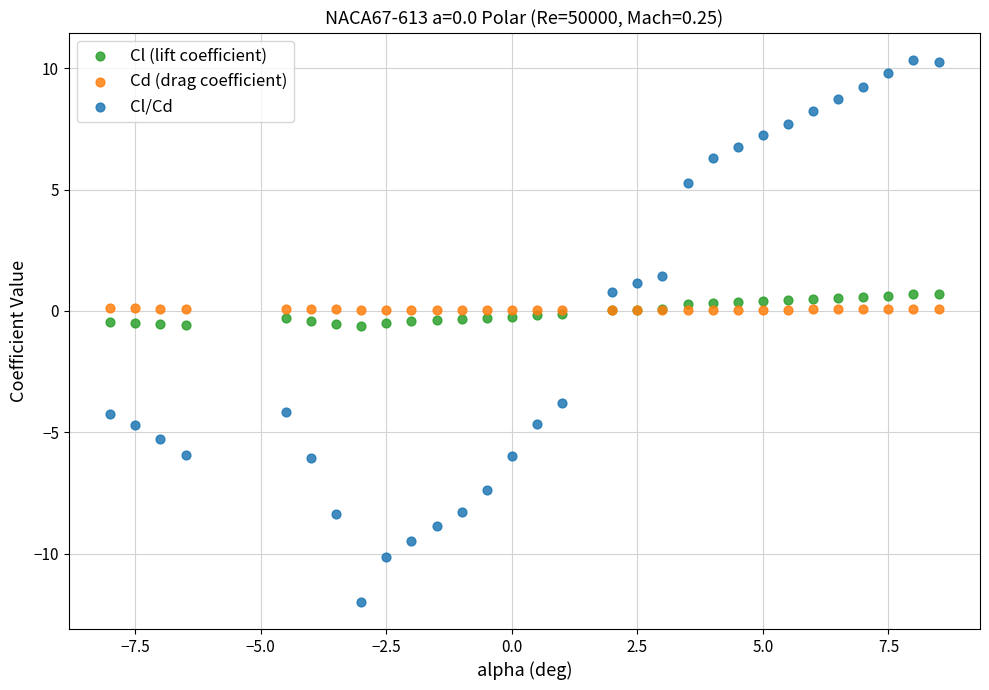

What is the X range (max minus min) for the scatter plot?

16.5